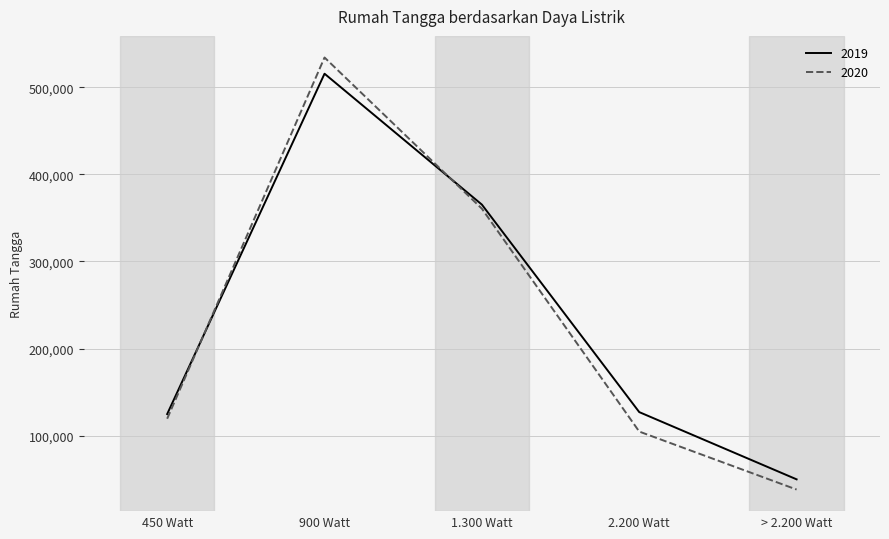

At which category is the sum across all series the highest?

900 Watt